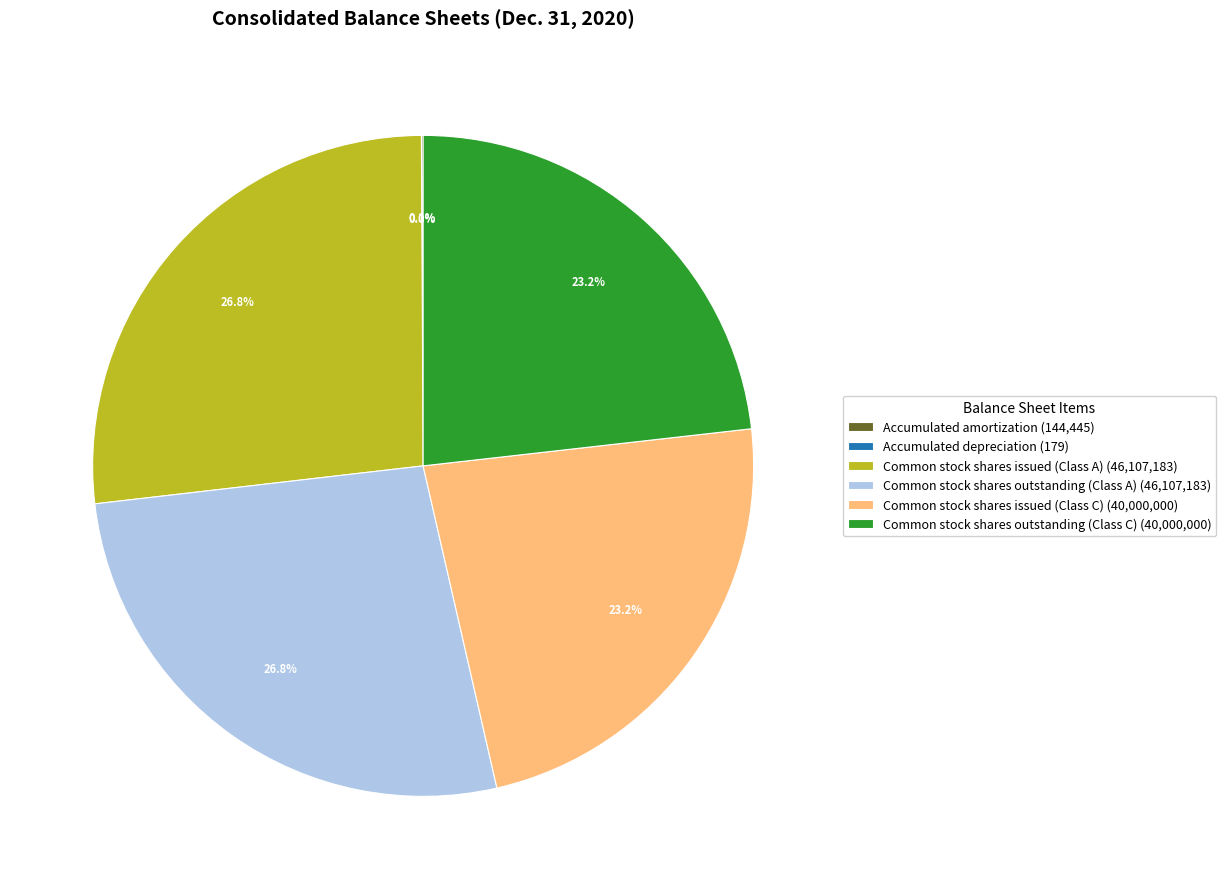

Which has a higher value, Common stock shares outstanding (Class C) (40,000,000) or Common stock shares issued (Class A) (46,107,183)?

Common stock shares issued (Class A) (46,107,183)